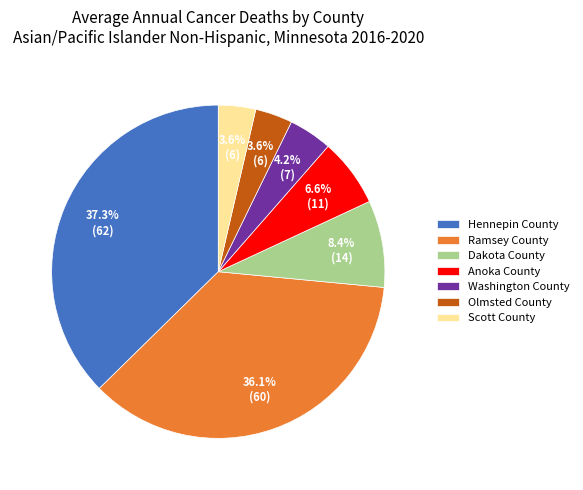

Which has a higher value, Hennepin County or Olmsted County?

Hennepin County